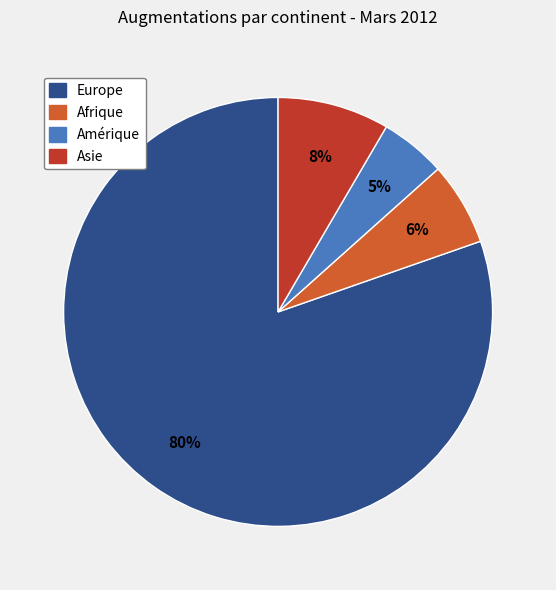

To the nearest percent, what is the average slice percentage?

25%